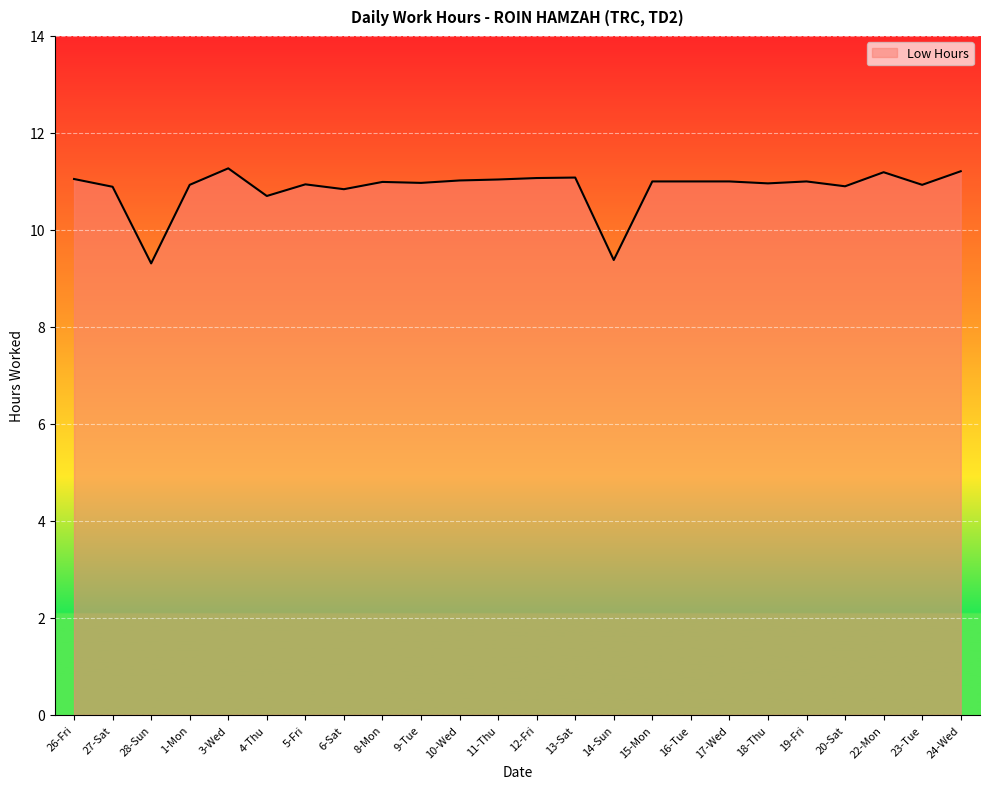

What is the label of the 12th point from the left?

11-Thu